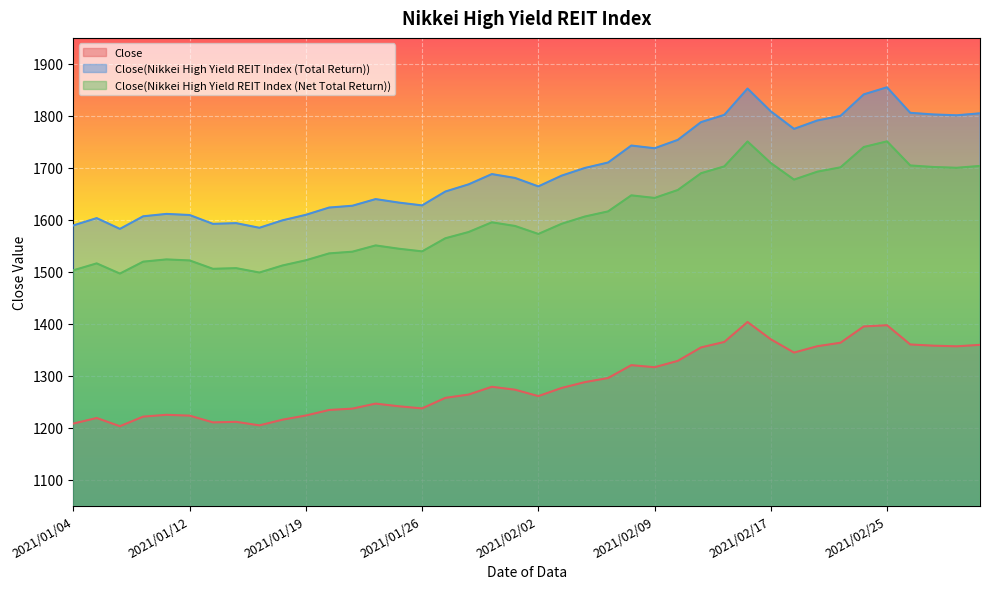

What is the maximum value for Close(Nikkei High Yield REIT Index (Net Total Return))?

1750.9